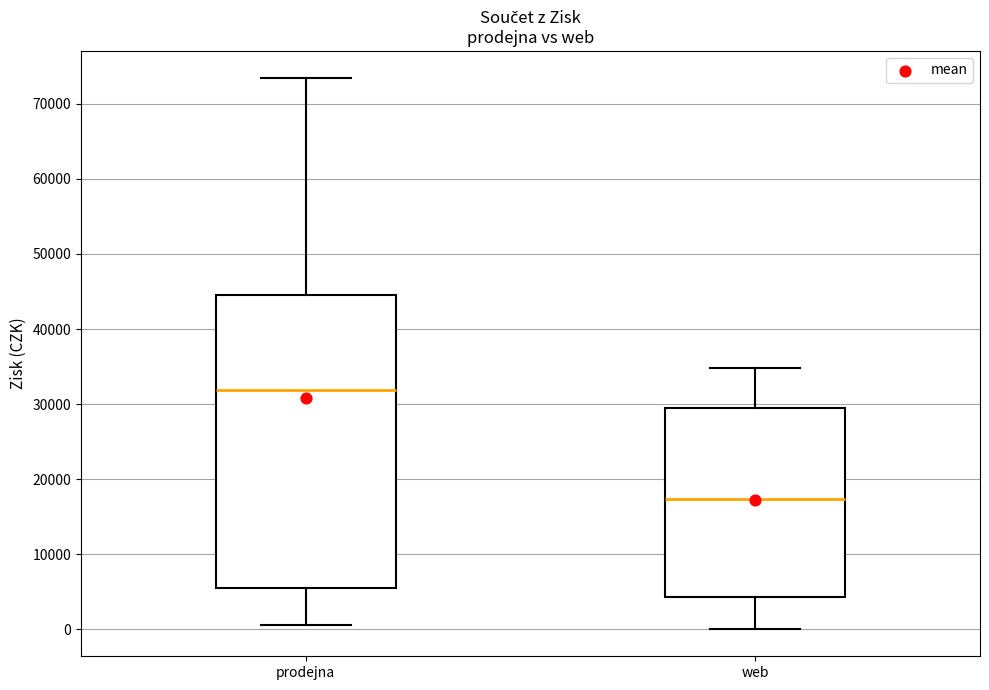

Which box's median line is the highest?

prodejna